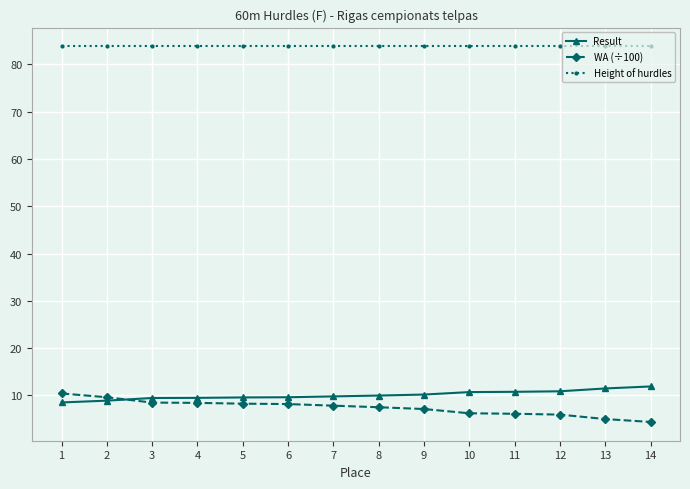

How many categories are shown in the chart?

14